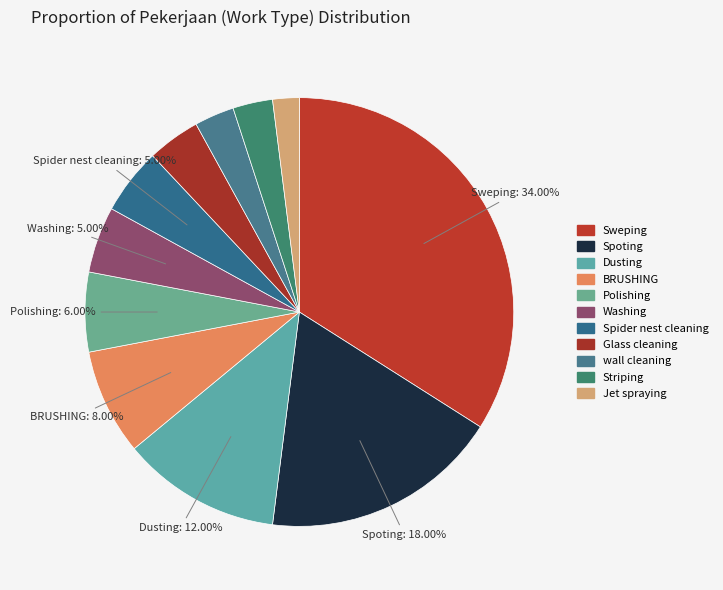

Is there any slice that represents more than half of the pie?

No